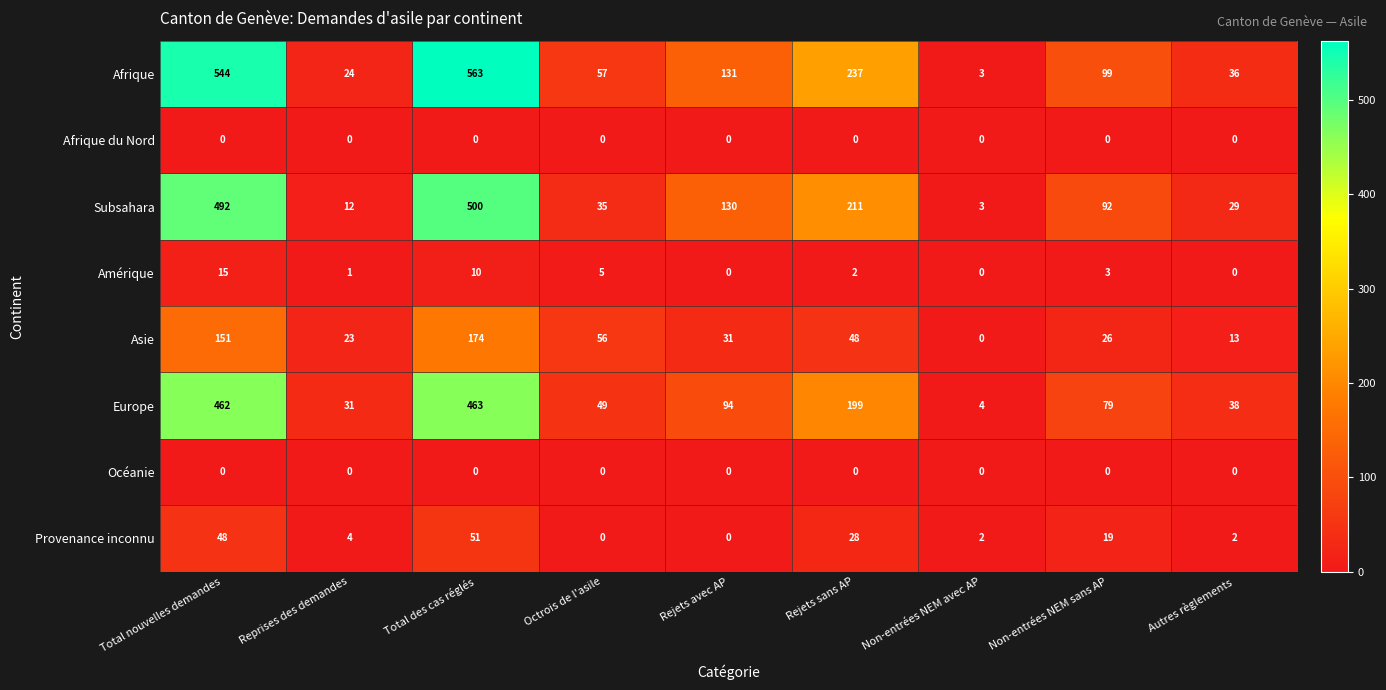

What is the difference between the highest and lowest values at Total nouvelles demandes?

544